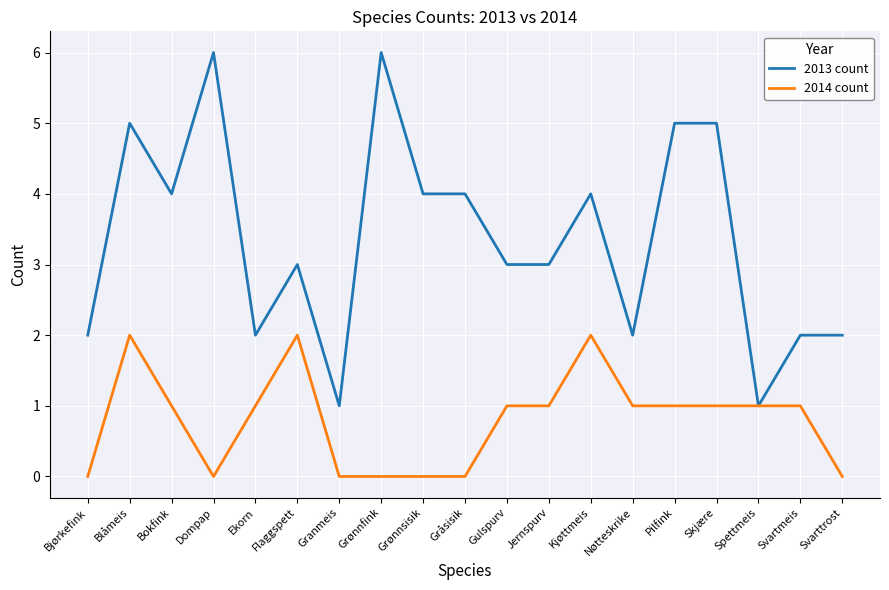

The 2013 count series shows 1 at Blåmeis. True or false?

False